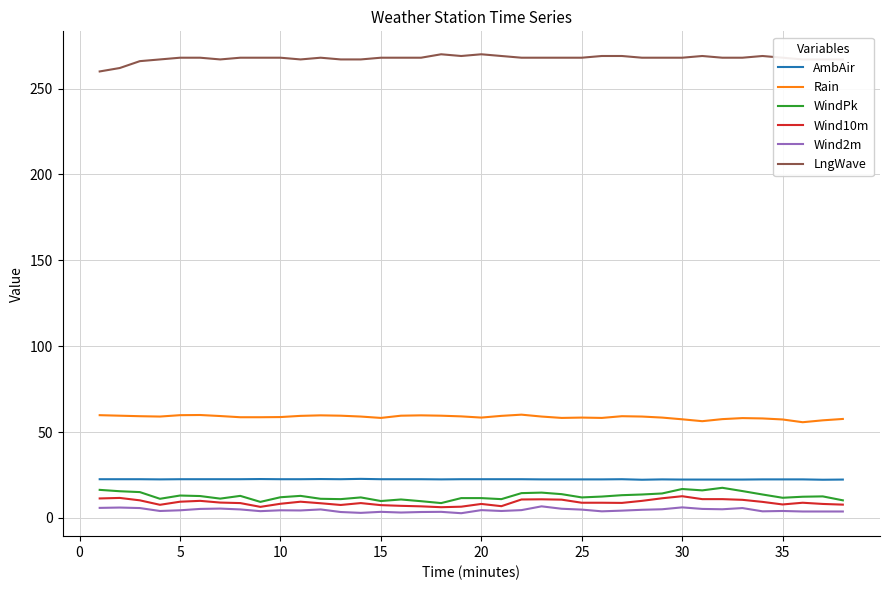

True or false: Rain and LngWave cross at least once.

False